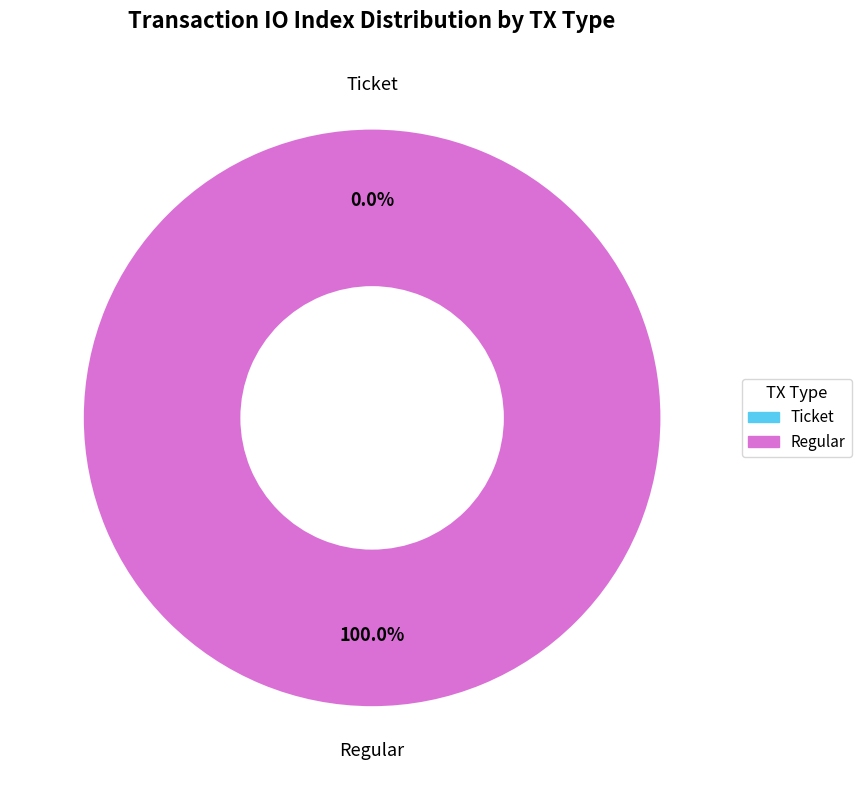

Is it true that Ticket is 1% of the pie?

False